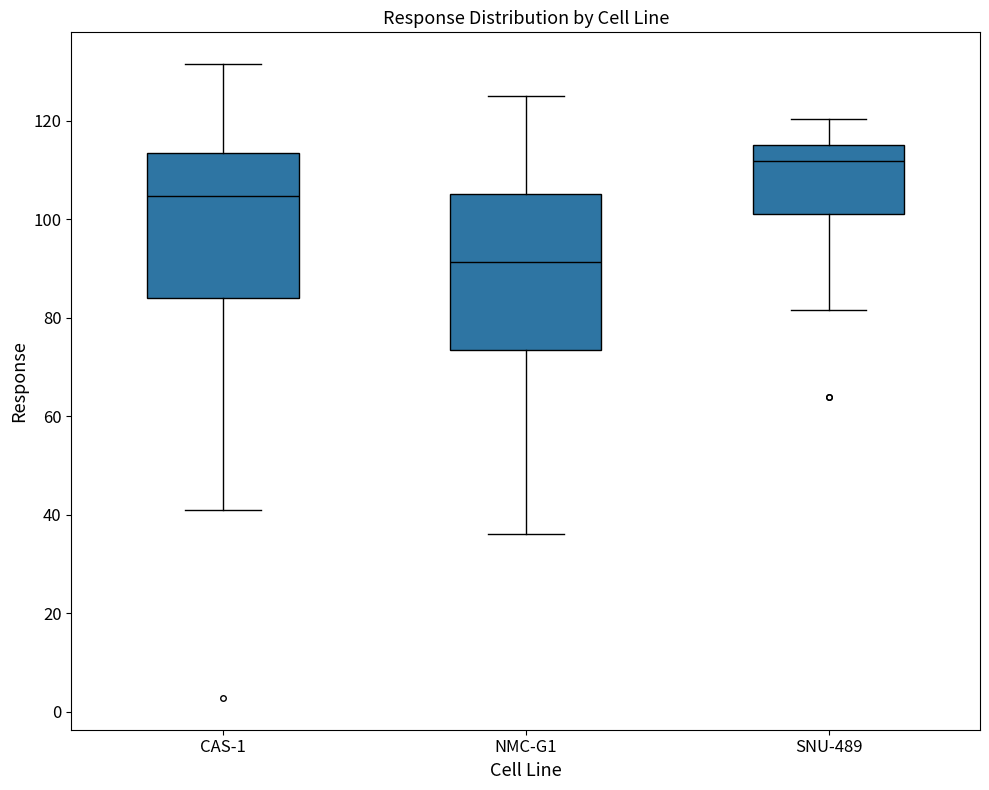

Which box is the tallest, from its lower edge to its upper edge?

NMC-G1